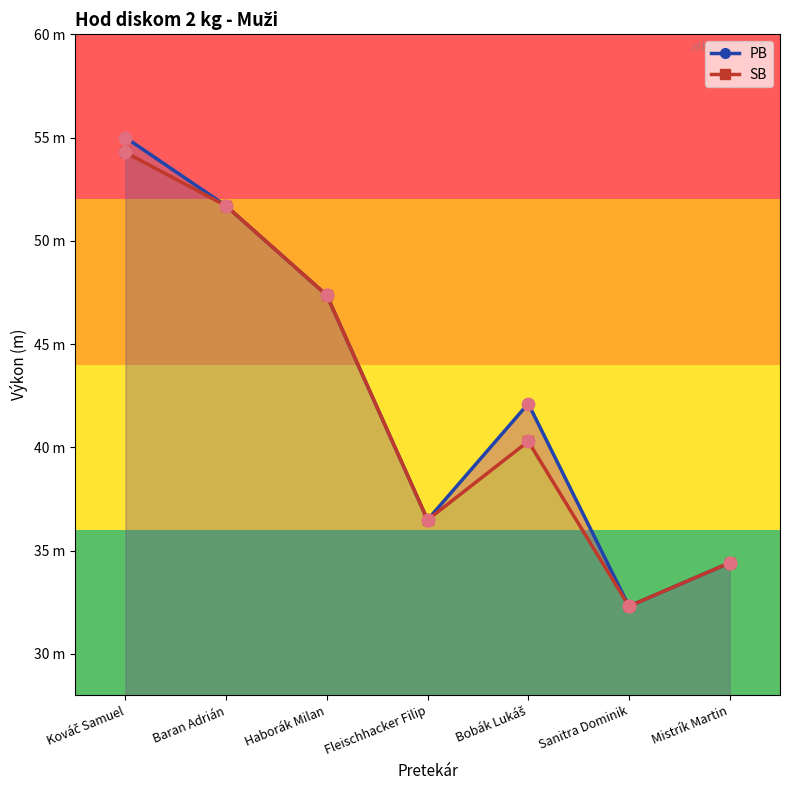

Is the value of SB at Kováč Samuel greater than the value of PB at Fleischhacker Filip?

Yes